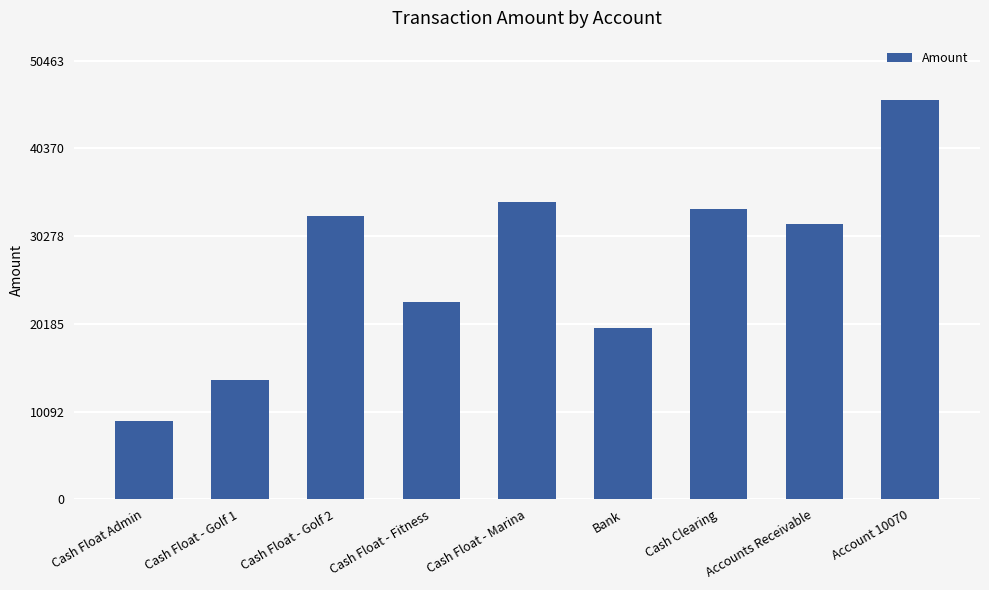

Rank the categories by value from lowest to highest.

Cash Float Admin, Cash Float - Golf 1, Bank, Cash Float - Fitness, Accounts Receivable, Cash Float - Golf 2, Cash Clearing, Cash Float - Marina, Account 10070